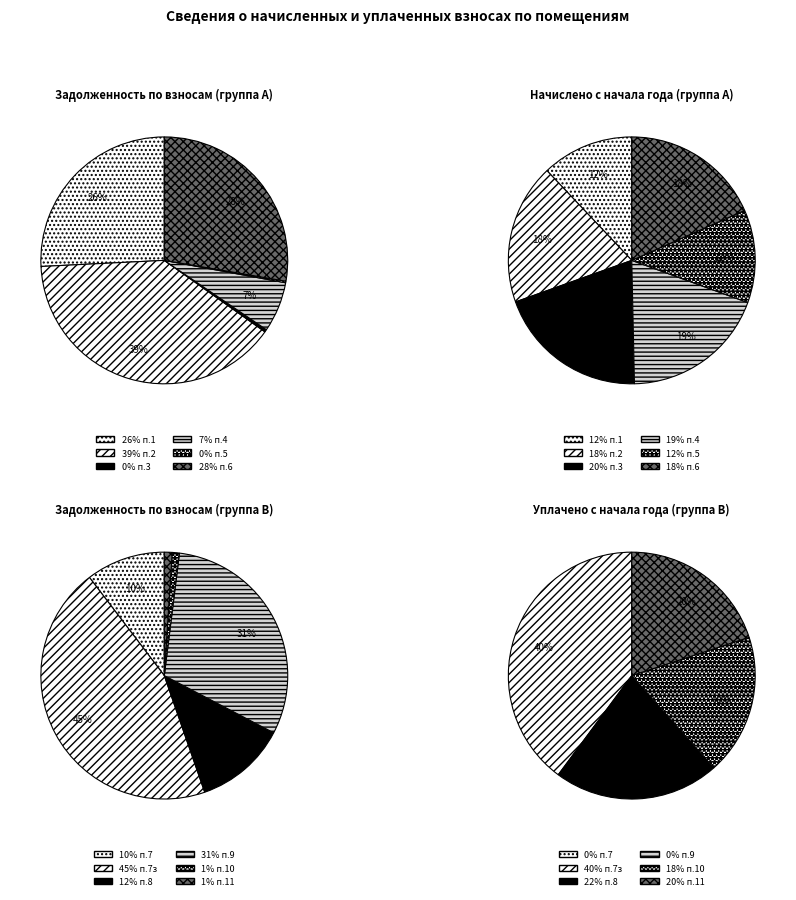

The 1 slice represents 19% of the pie. True or false?

True